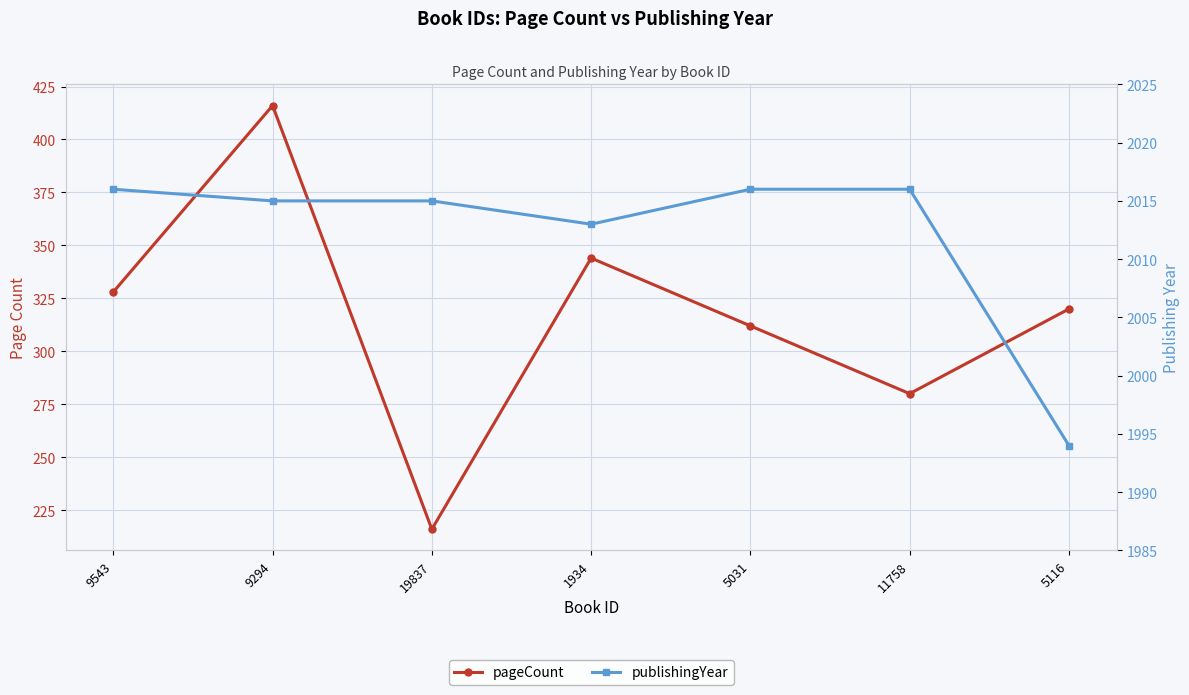

List the labels in order of pageCount value, largest first.

9294, 1934, 9543, 5116, 5031, 11758, 19837